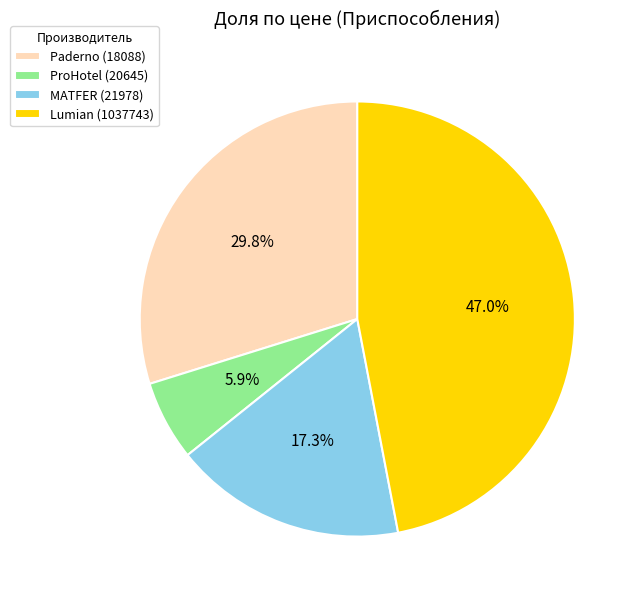

Rank the categories by value from highest to lowest.

Lumian (1037743), Paderno (18088), MATFER (21978), ProHotel (20645)